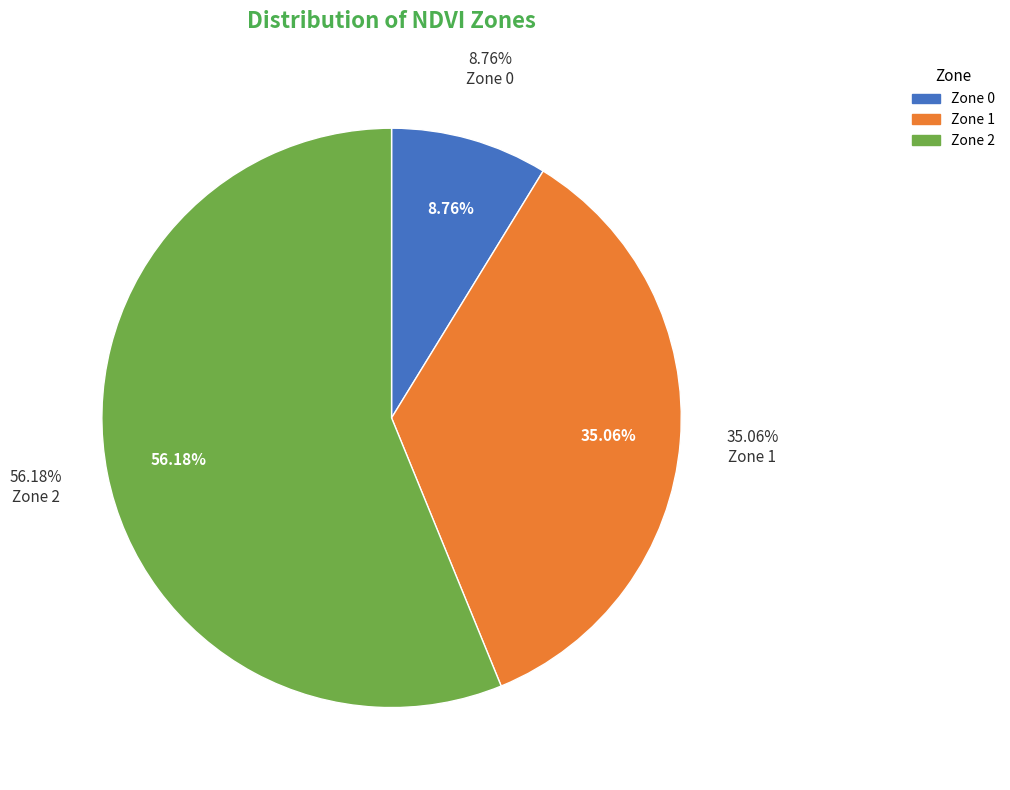

Which slice is the smallest?

Zone 0